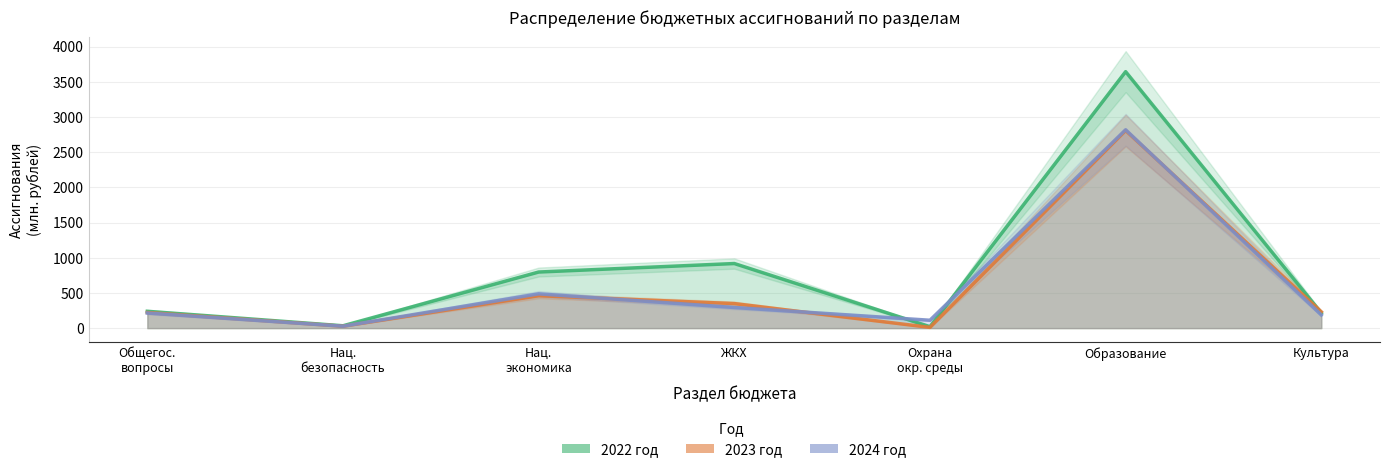

List the labels in order of 2024 год value, smallest first.

Нац.
безопасность, Охрана
окр. среды, Культура, Общегос.
вопросы, ЖКХ, Нац.
экономика, Образование